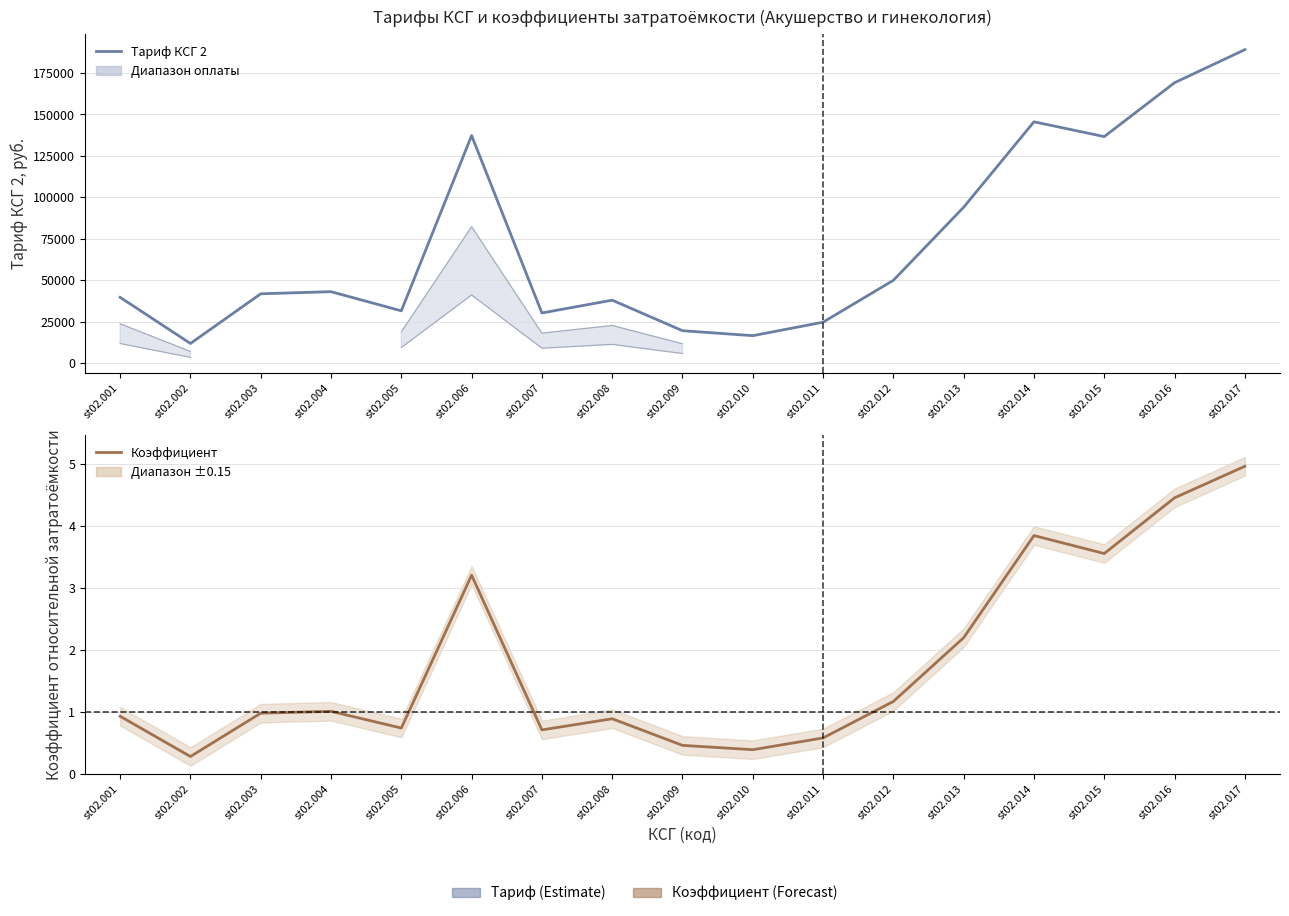

How many data points in Оплата 0.3 are less than 41188?

6